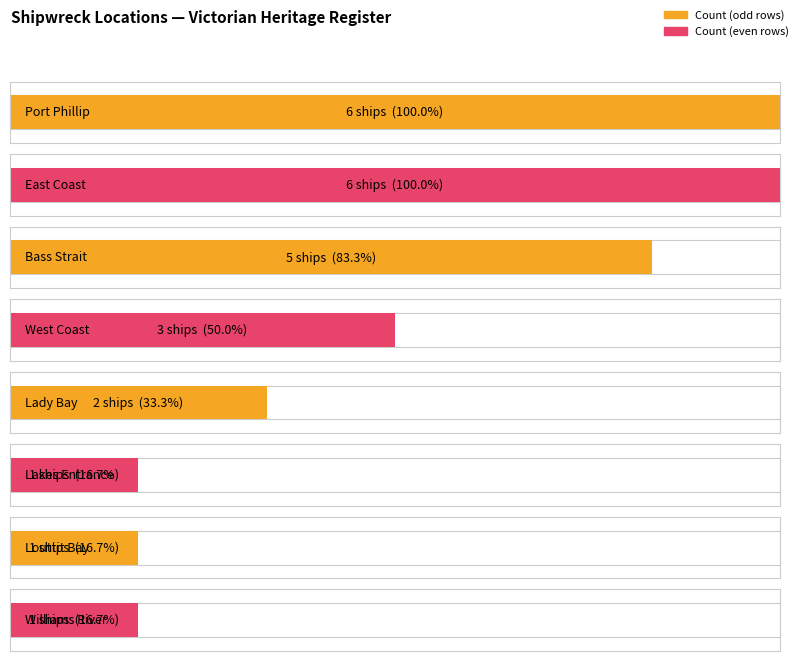

Rank the categories by value from highest to lowest.

Port Phillip, East Coast, Bass Strait, West Coast, Lady Bay, Lakes Entrance, Louttit Bay, Williams River